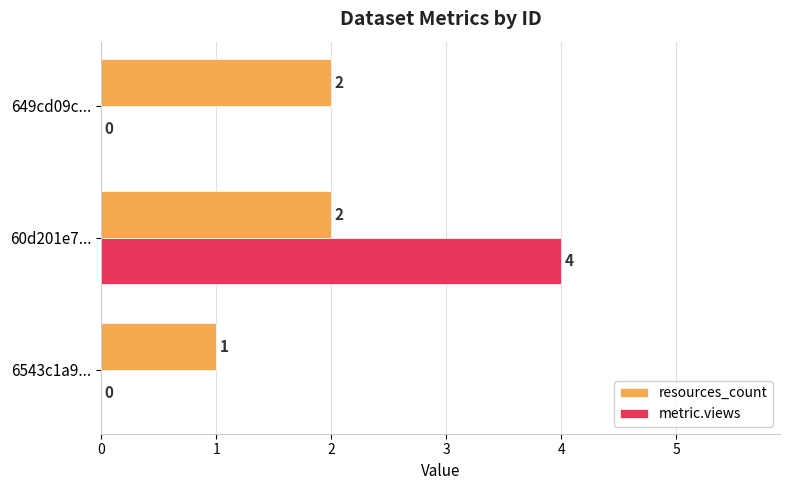

Which series changed the most between 60d201e7... and 649cd09c...?

metric.views